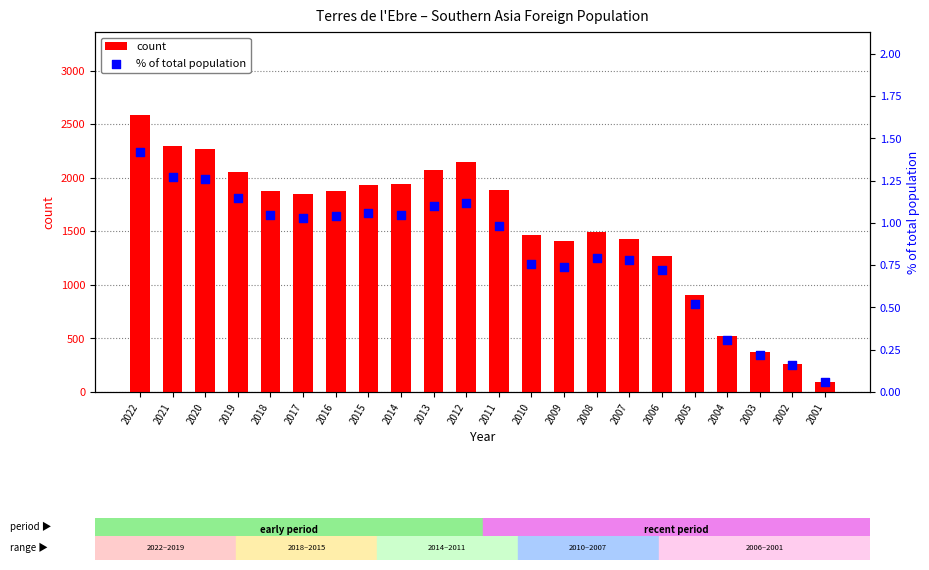

Which series has the widest spread of Y values?

count